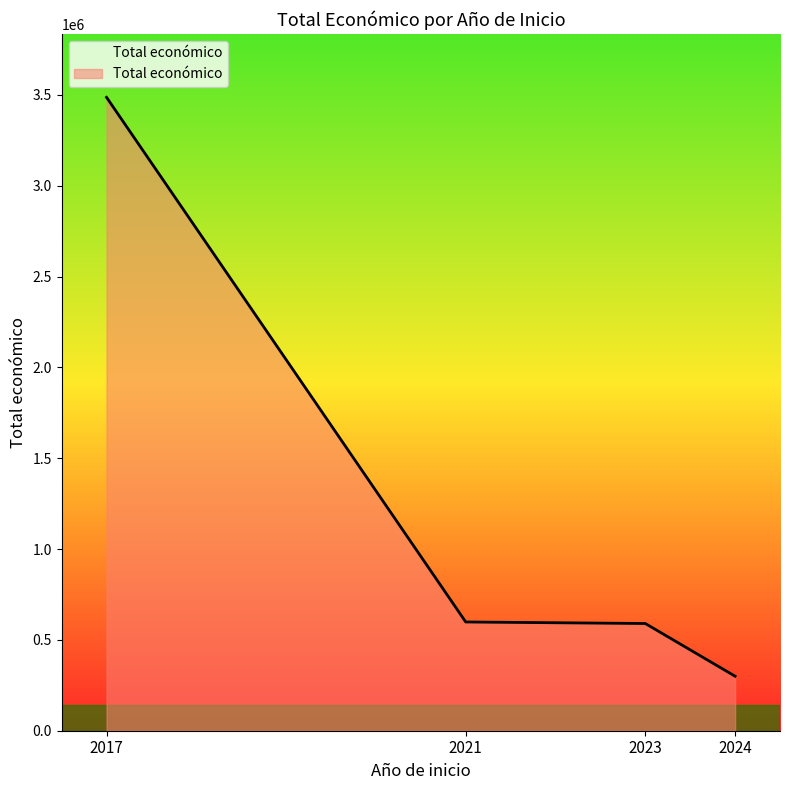

True or false: the data has more than 1 interior local peaks.

False